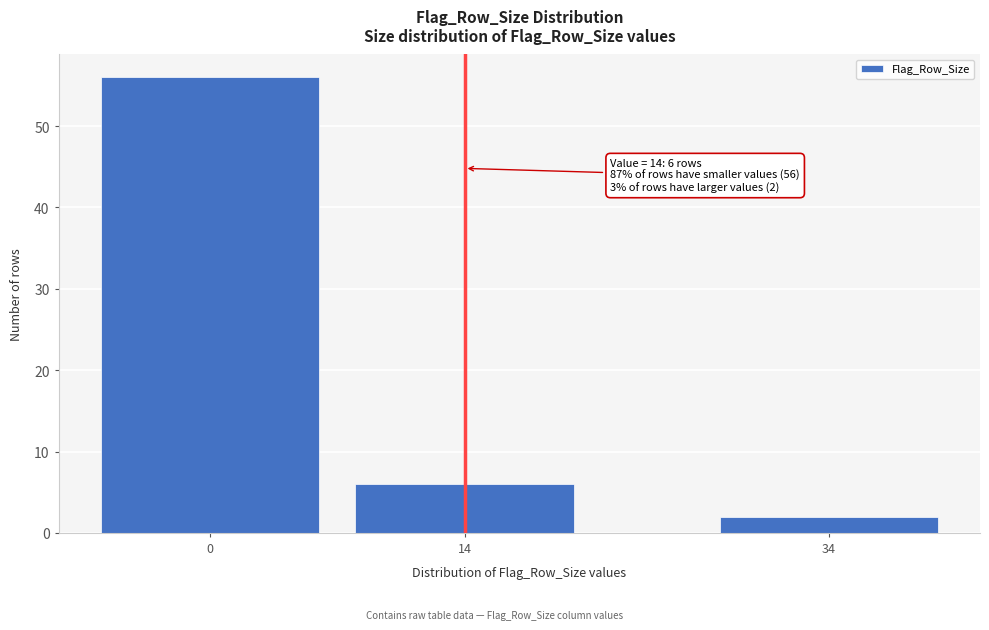

Reading left to right, what are all the values shown in this chart?

56	6	2